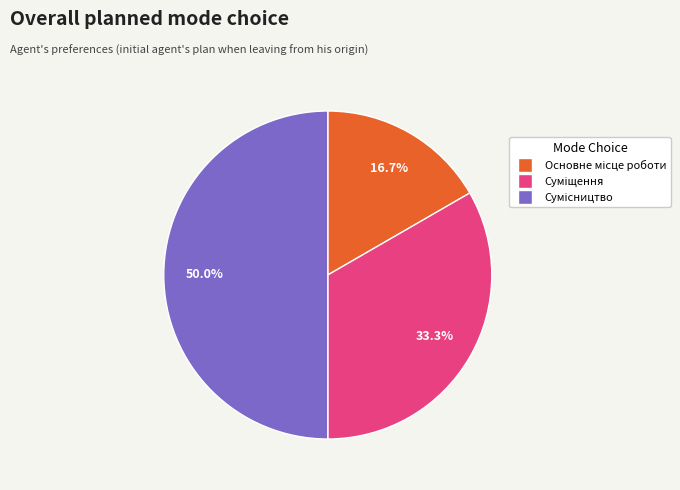

Is there any slice that represents more than half of the pie?

No